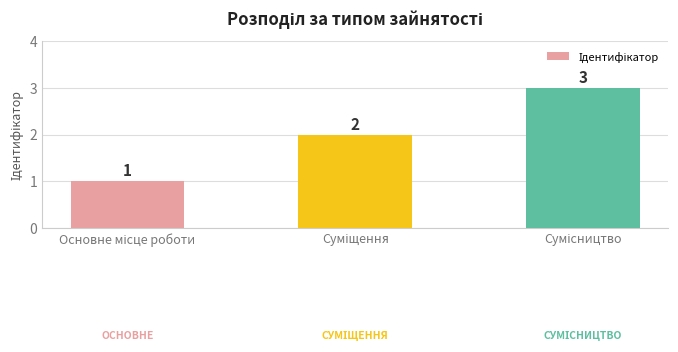

What is the value of the 2nd bar from the left?

2